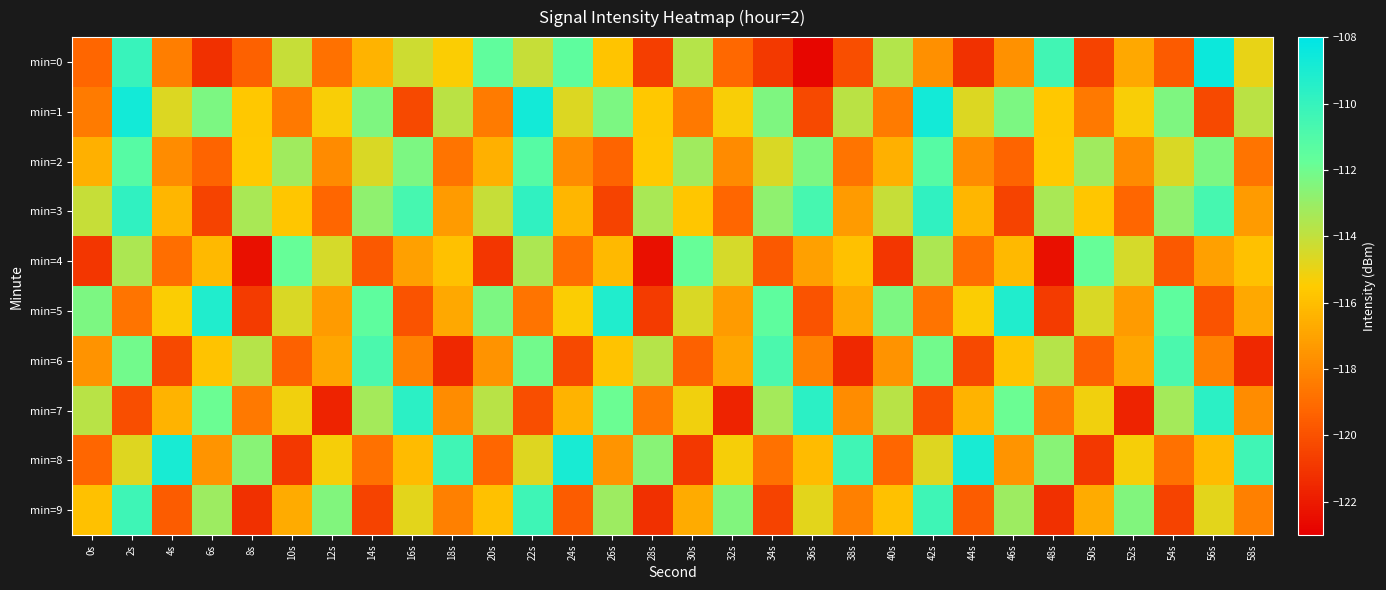

Rank the series at 4s from highest to lowest value.

min=8, min=1, min=5, min=3, min=7, min=2, min=0, min=4, min=9, min=6